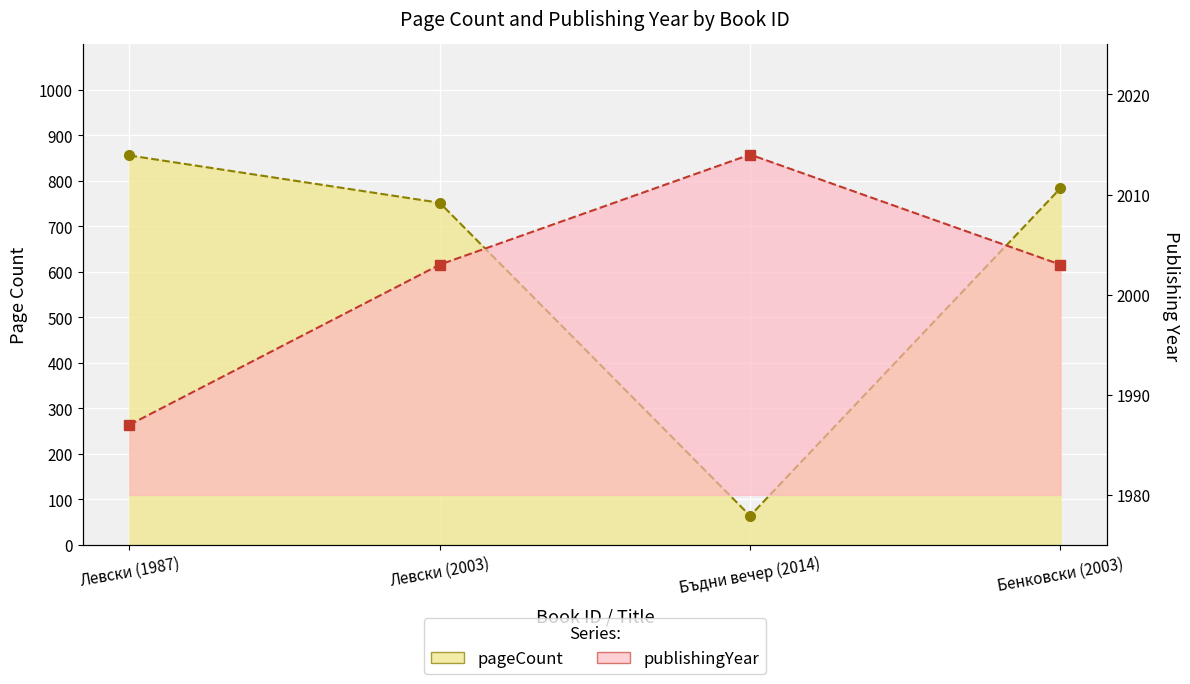

What is the difference between the maximum and minimum values in the pageCount series?

792